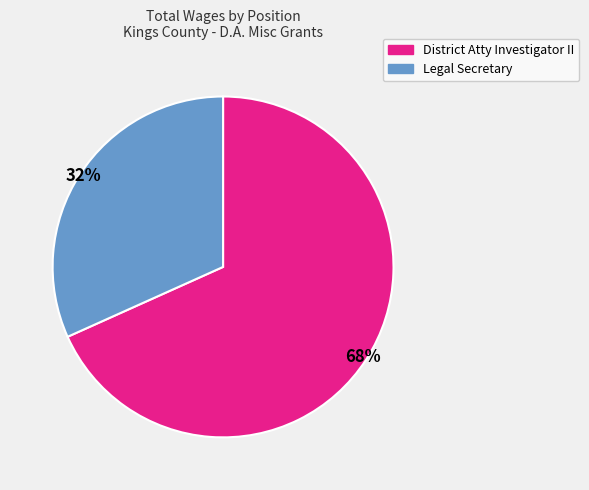

Rank the categories by value from highest to lowest.

District Atty Investigator II, Legal Secretary